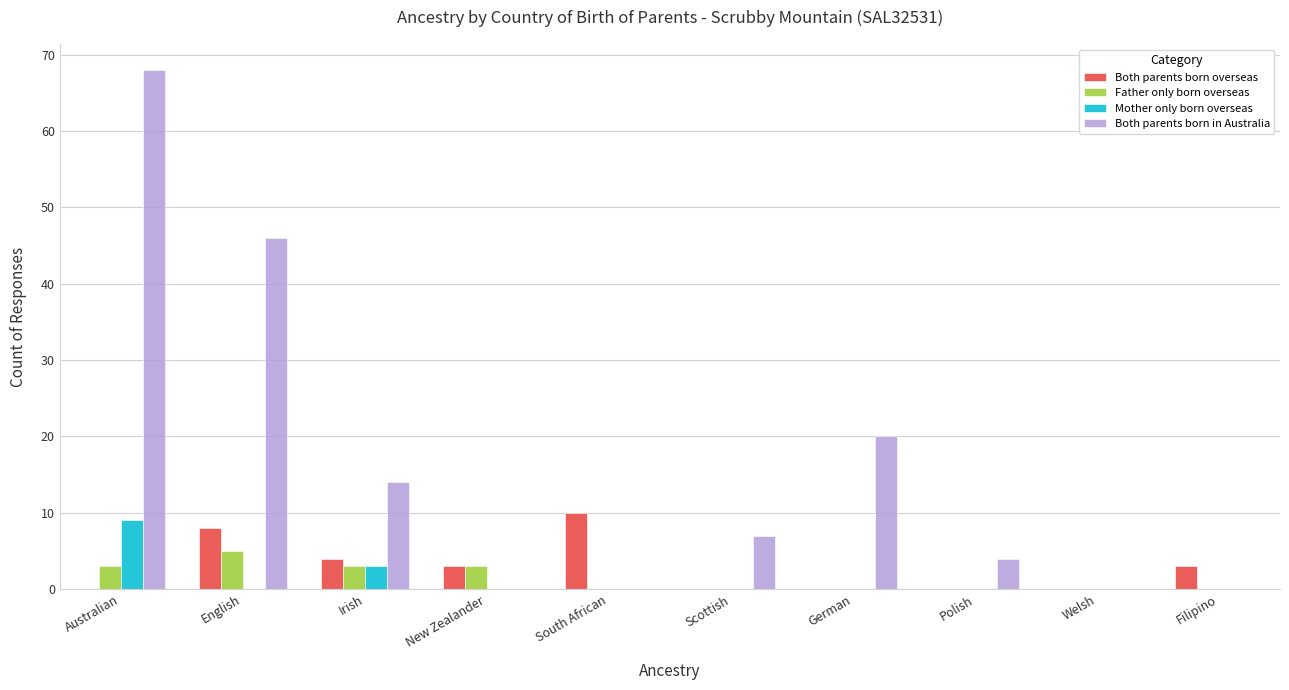

Which series has the largest total across all categories?

Both parents born in Australia